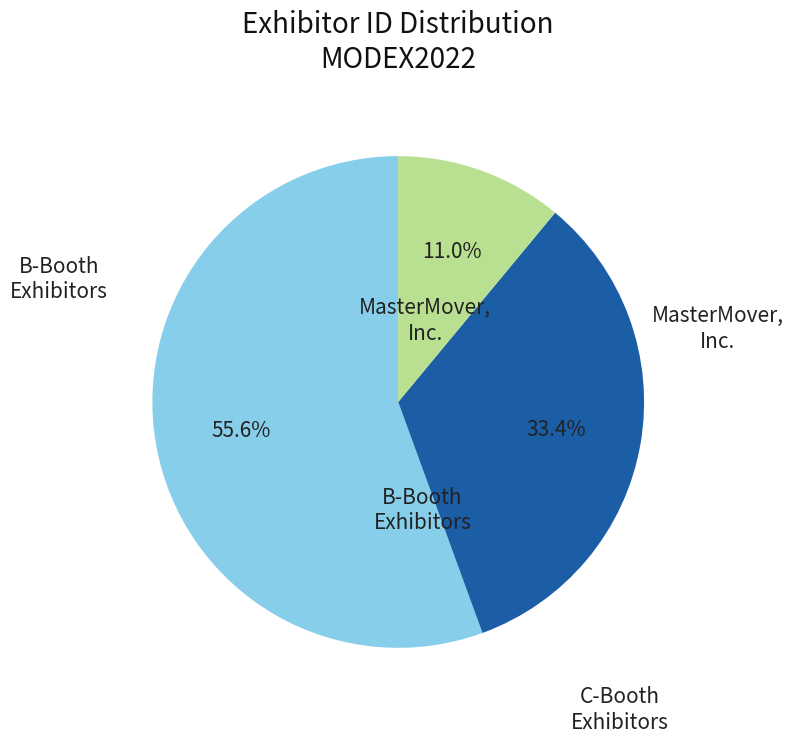

Is there a majority slice in this chart?

Yes